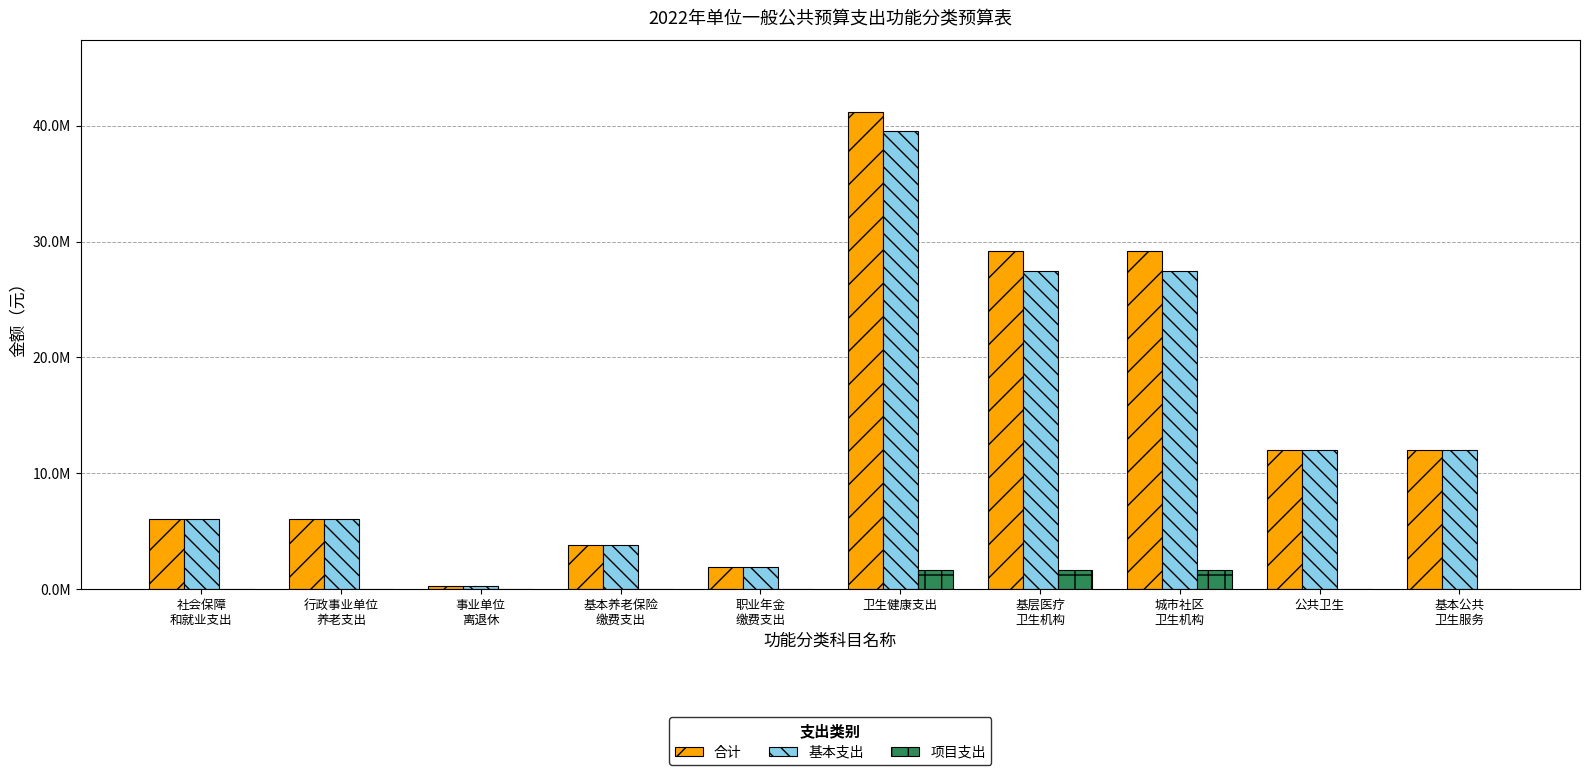

What is the difference between the second highest and second lowest values in the 基本支出 series?

25575699.2